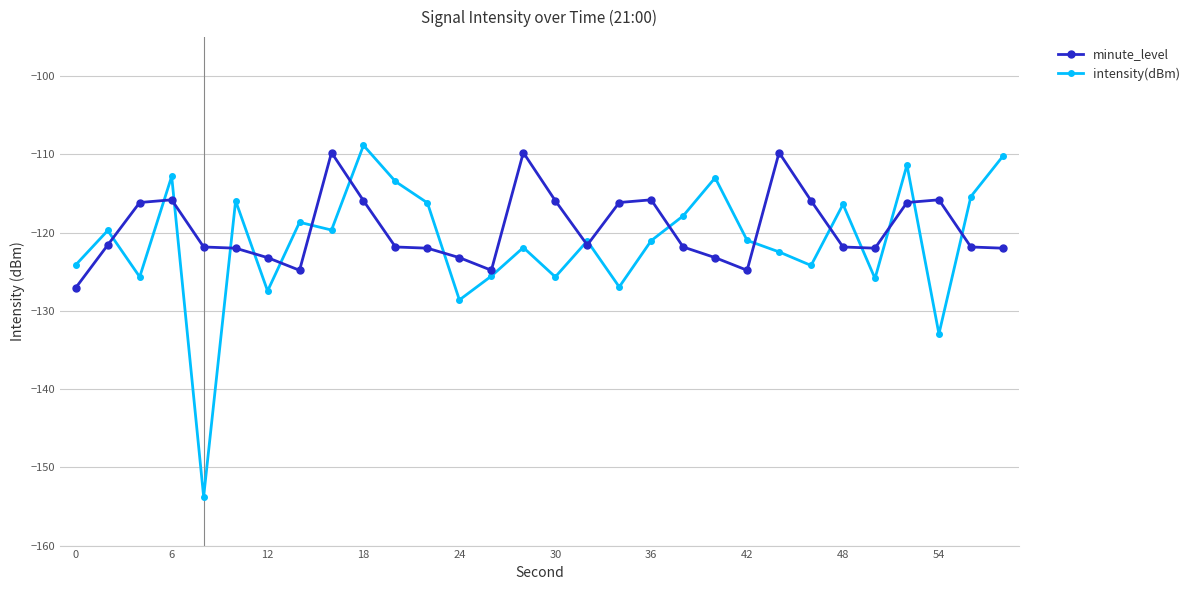

What is the value of the intensity(dBm) point at the 30th from the left?

-110.2